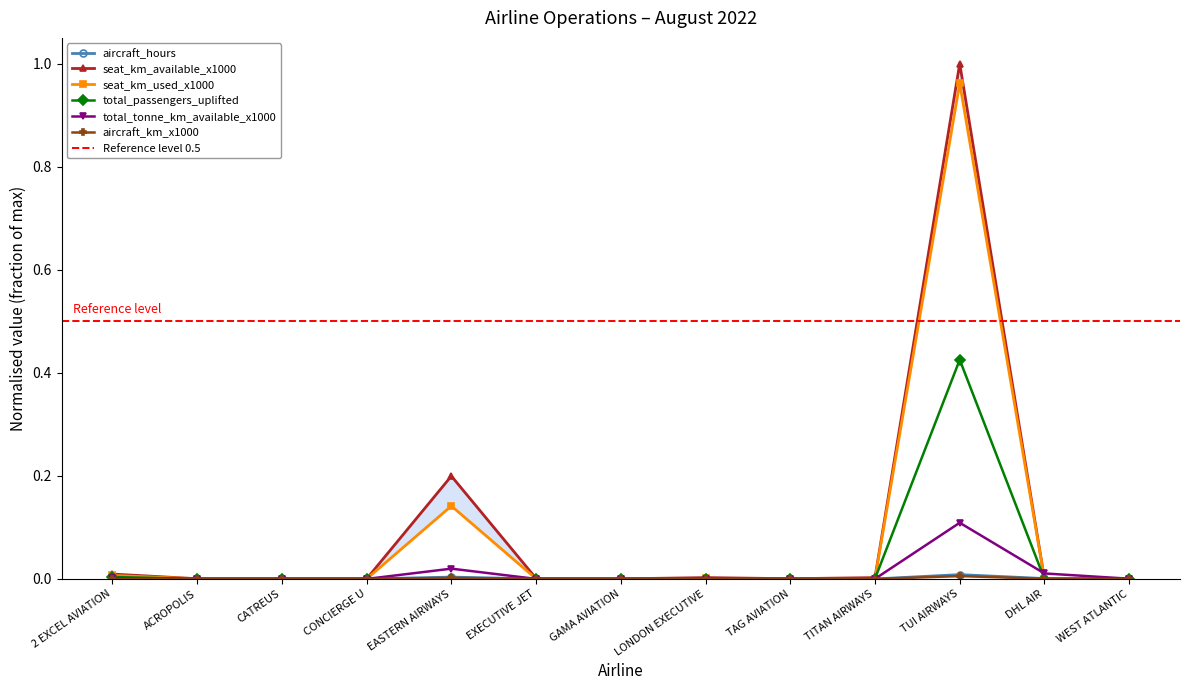

Is it true that seat_km_used_x1000 equals 0.1 at EASTERN AIRWAYS?

False